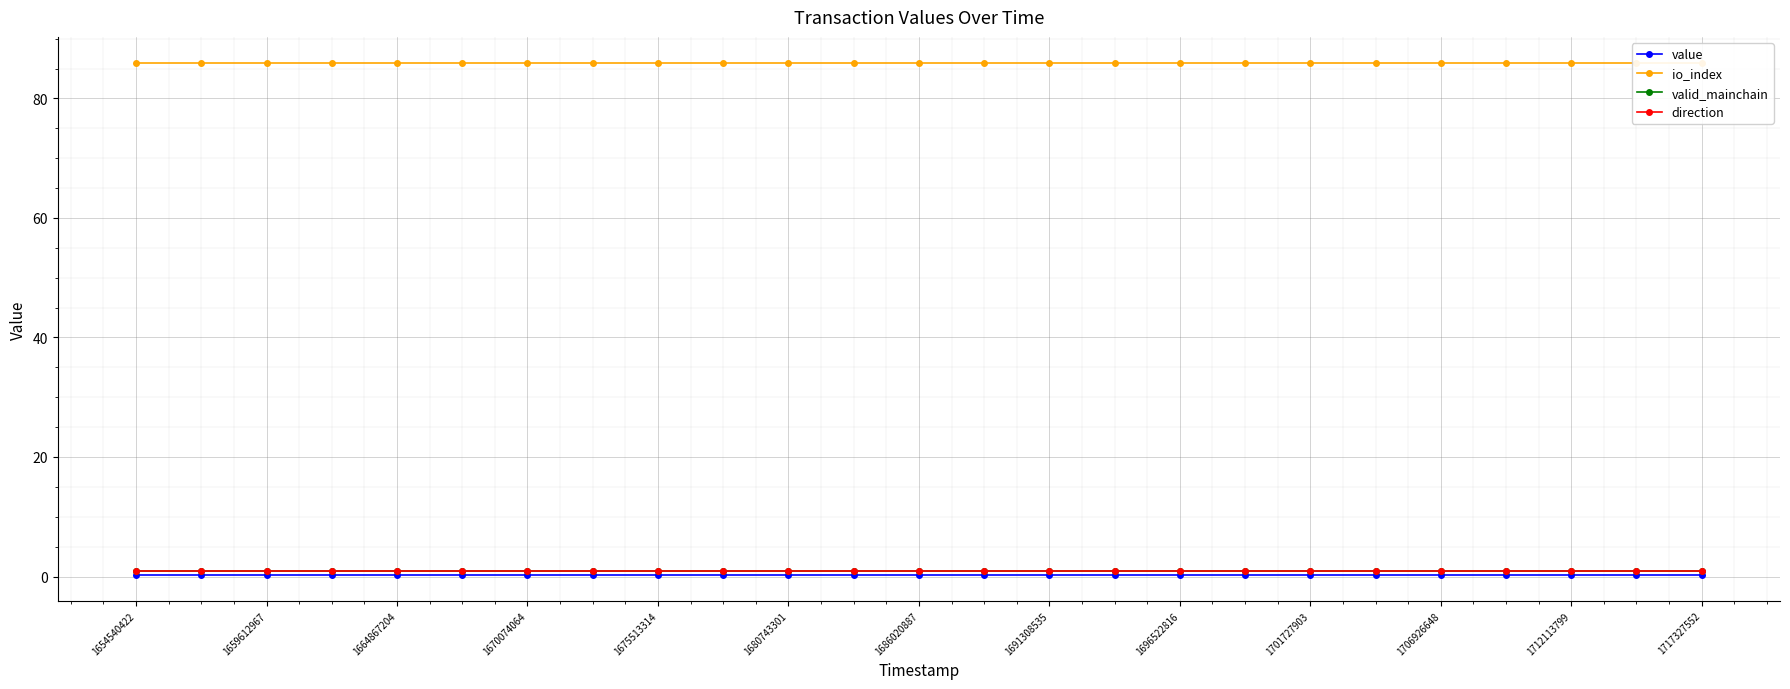

Rank the categories by direction value from lowest to highest.

1654540422, 1659612967, 1664867204, 1670074064, 1675513314, 1680743301, 1686020887, 1691308535, 1696522816, 1701727903, 1706926648, 1712113799, 1717327552, 13, 14, 15, 16, 17, 18, 19, 20, 21, 22, 23, 24